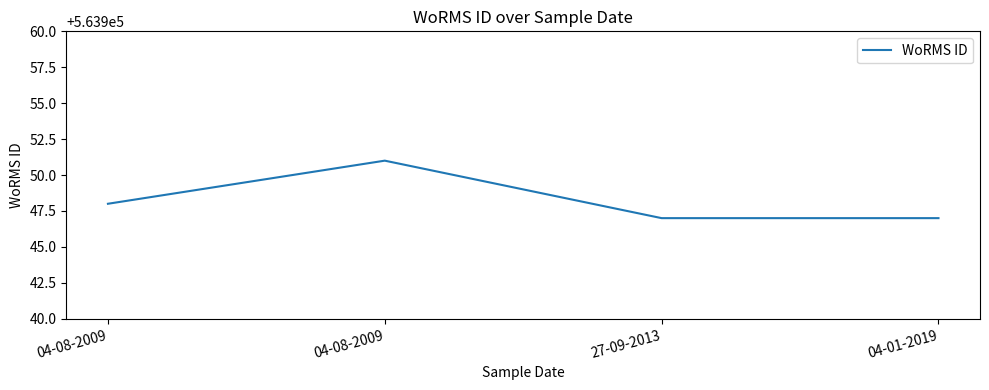

What is the change in value from 04-08-2009 to 27-09-2013?

-1